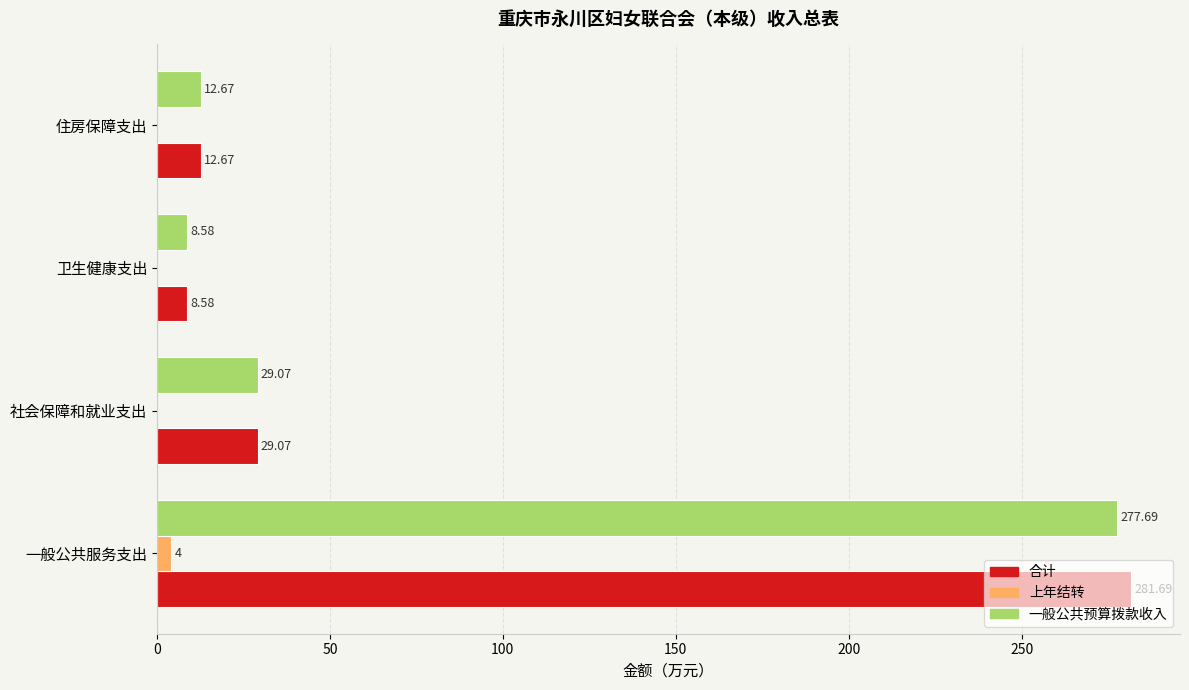

At which category does the chart reach its peak across all series?

一般公共服务支出